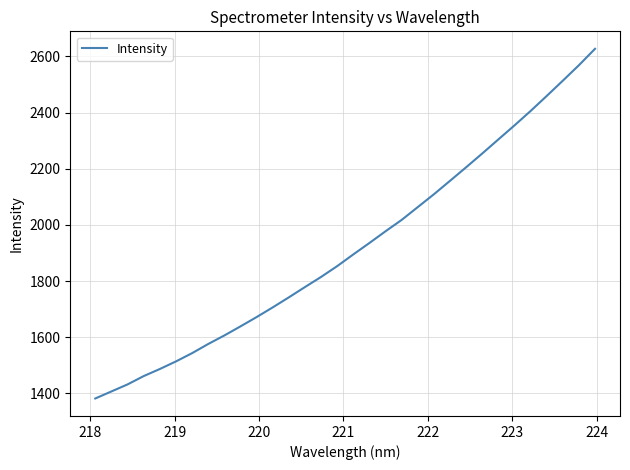

What is the difference between the maximum and minimum values?

1245.1